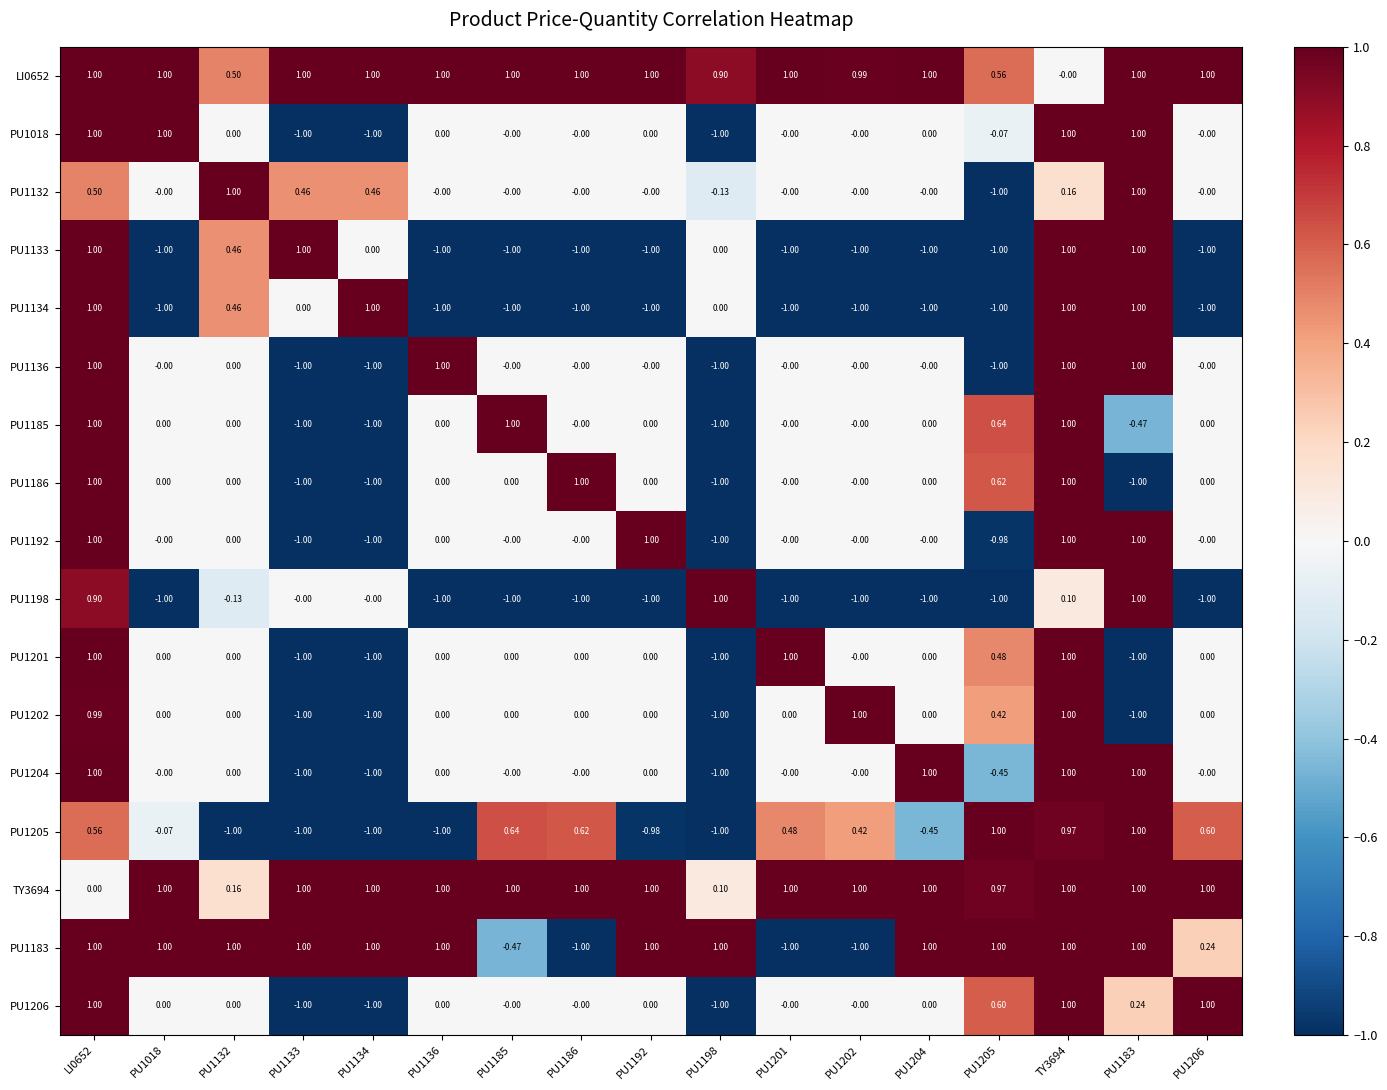

Is the value of PU1018 at PU1136 greater than the value of PU1204 at PU1204?

No